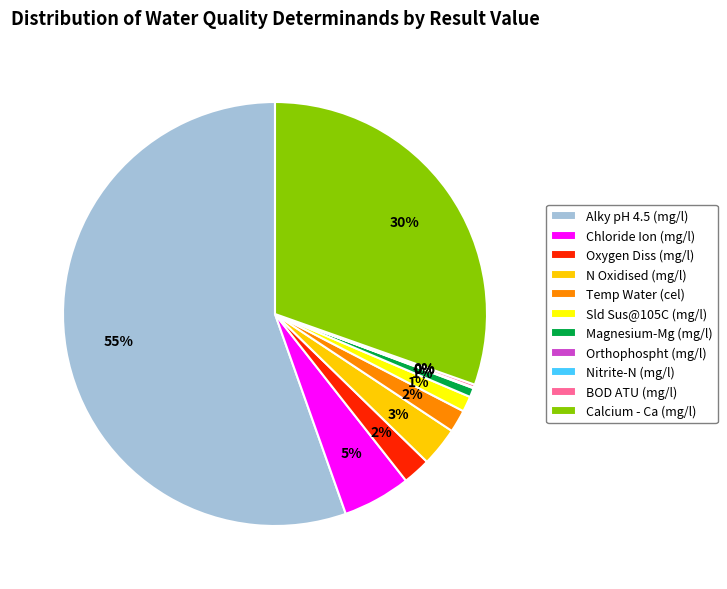

To the nearest percent, what portion does Calcium - Ca (mg/l) represent?

30%